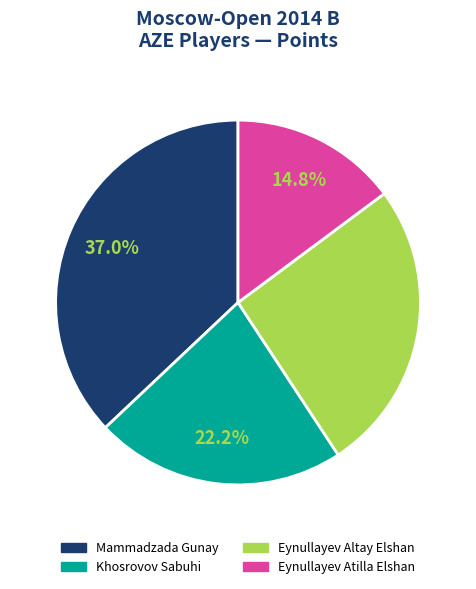

Which has a higher value, Khosrovov Sabuhi or Eynullayev Atilla Elshan?

Khosrovov Sabuhi